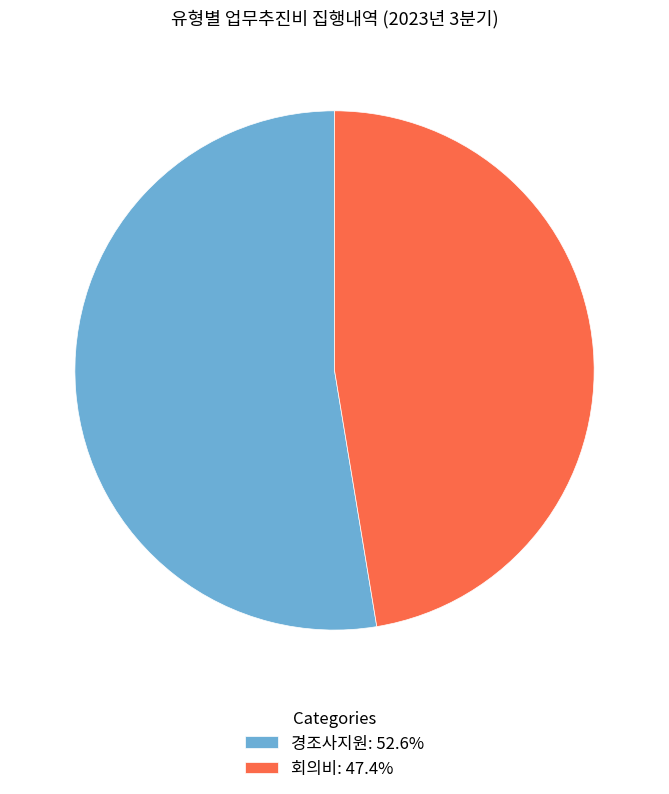

Do 경조사지원: 52.6% and 회의비: 47.4% together represent more than half of the pie?

Yes